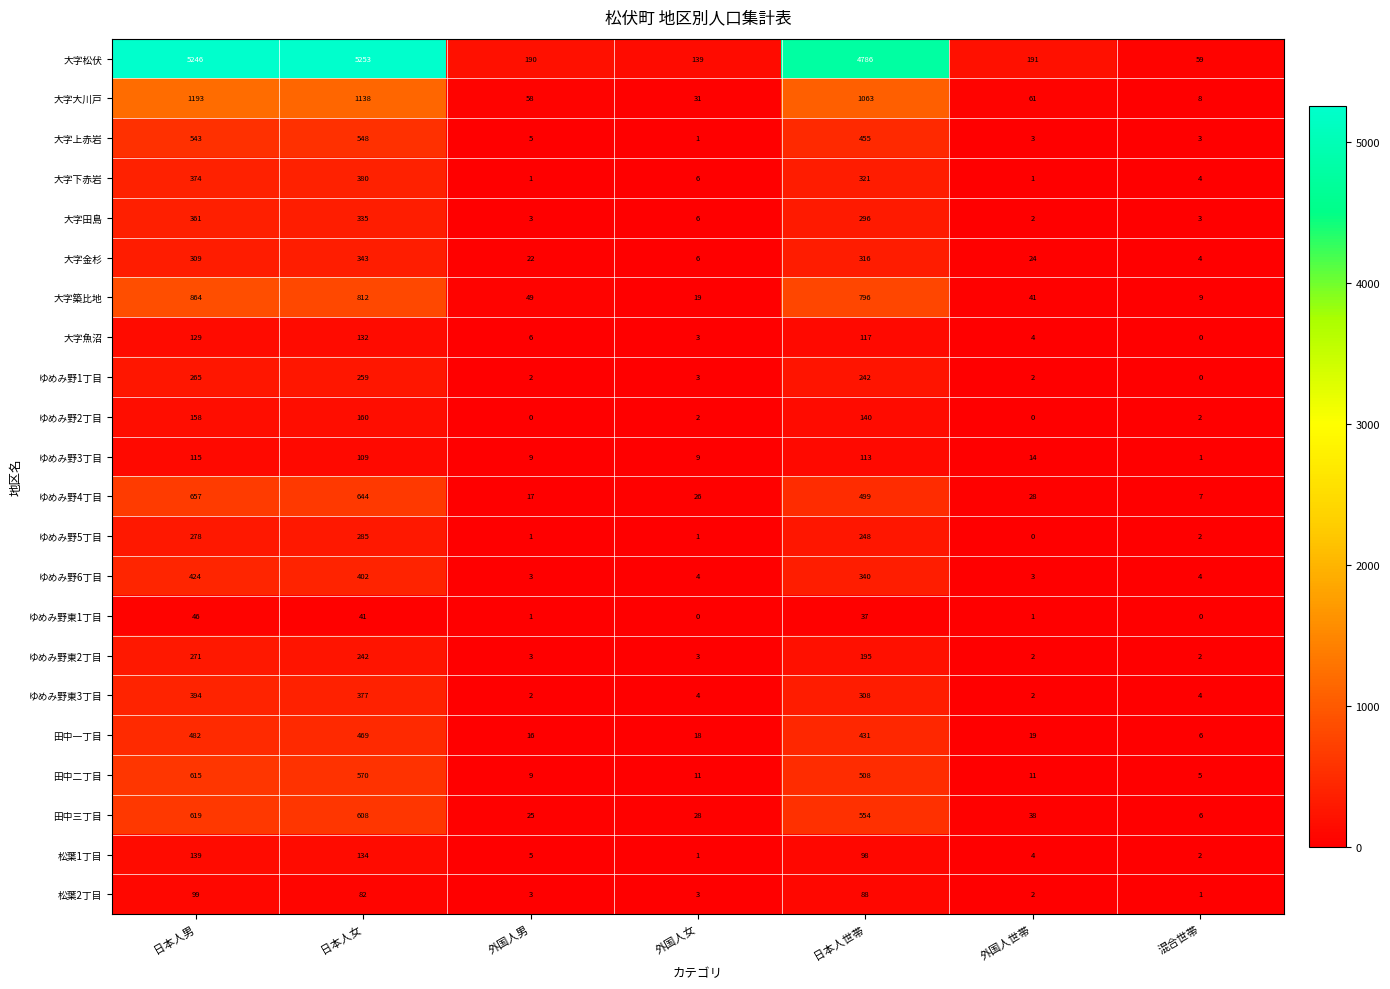

Which category has the highest value across all series?

日本人女